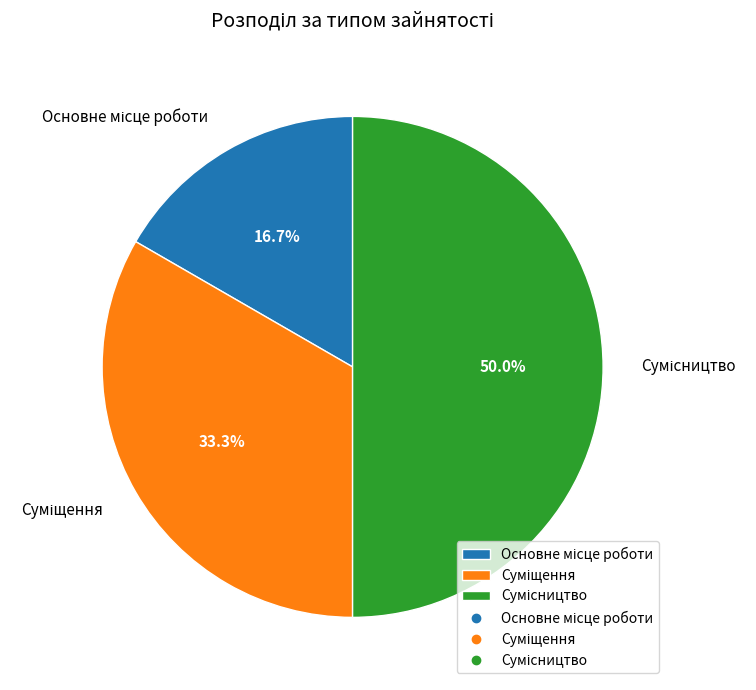

Which category has the smallest portion of the pie?

Основне місце роботи